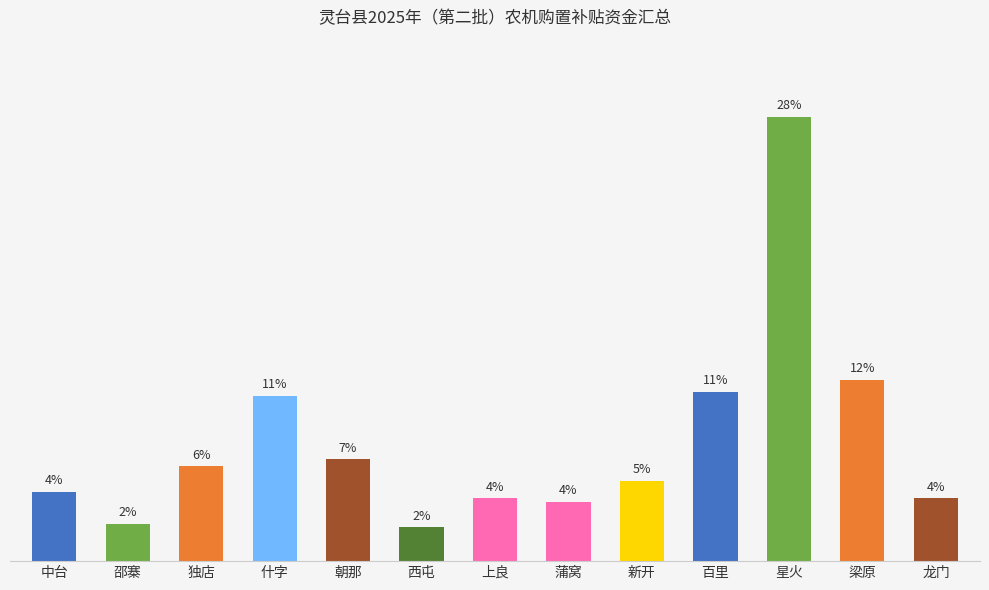

What position from the left is 星火?

11